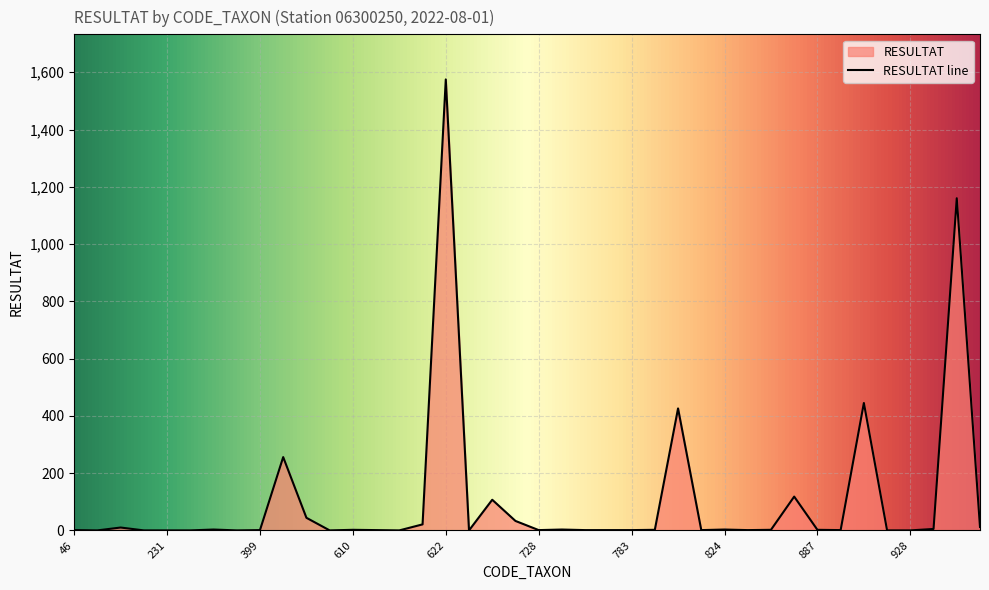

List the labels in order of value, largest first.

622, 978, 908, 807, 457, 880, 650, 518, 696, 618, 1004, 200, 933, 245, 734, 824, 610, 801, 845, 887, 46, 399, 613, 728, 740, 757, 783, 819, 837, 906, 193, 212, 231, 238, 363, 608, 614, 623, 923, 928